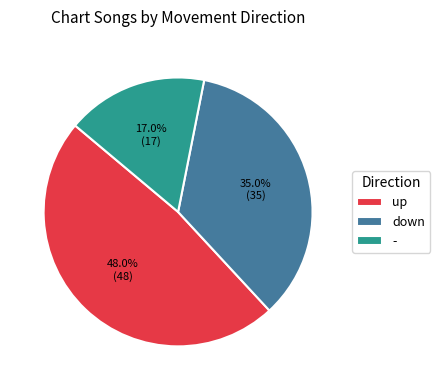

Does up account for over 50% of the chart?

No